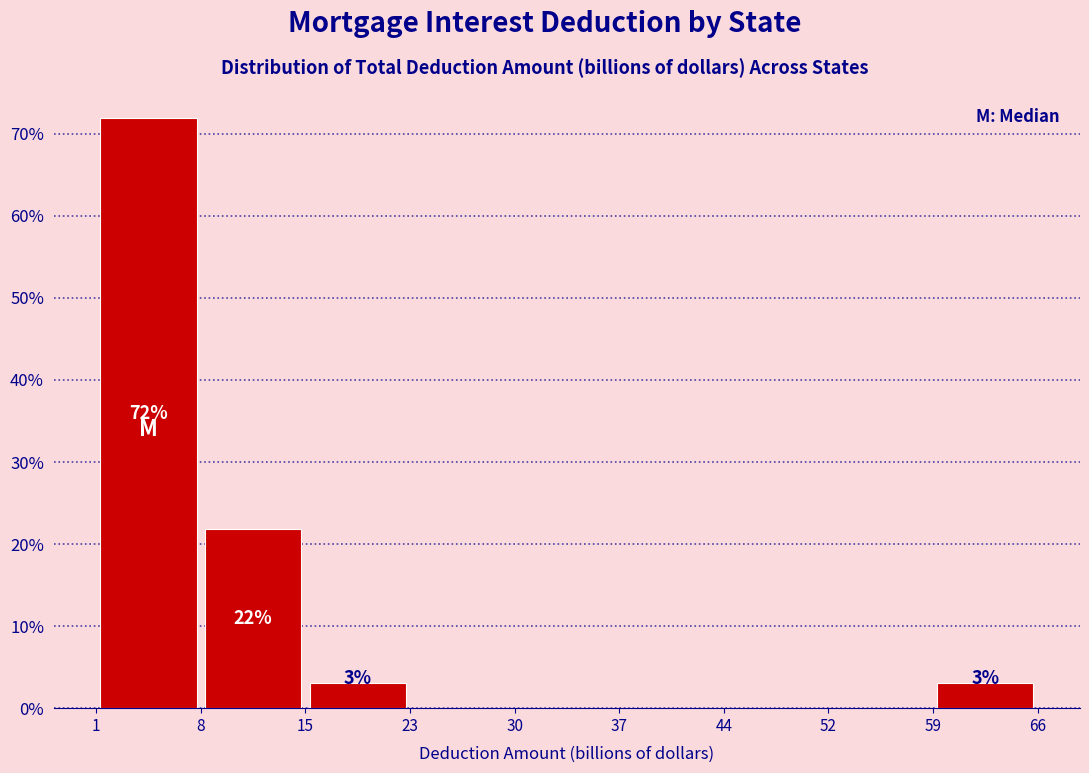

Which range on the x-axis has the tallest bar?

1 to 8